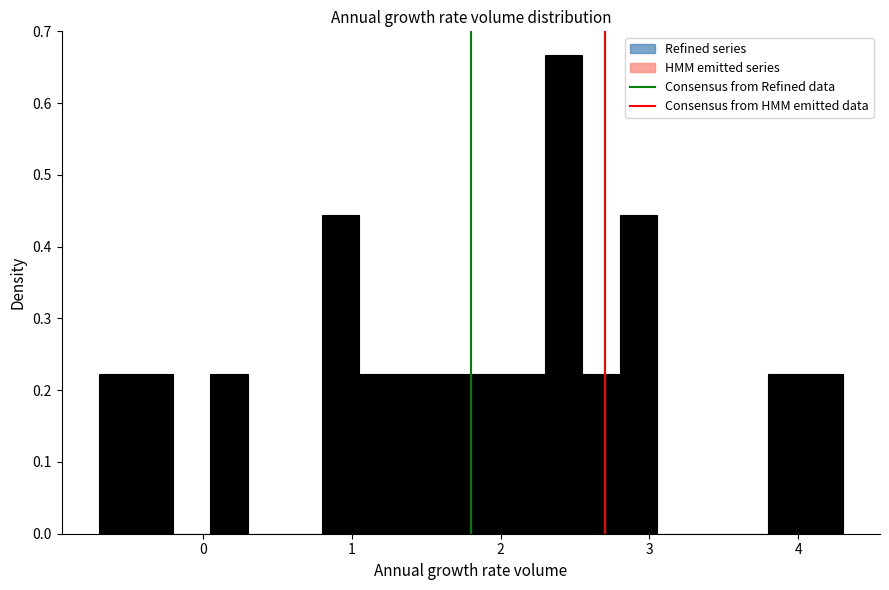

Around what value on the x-axis is the tallest bar? Give the approximate position of its centre, as read against the axis.

2.4